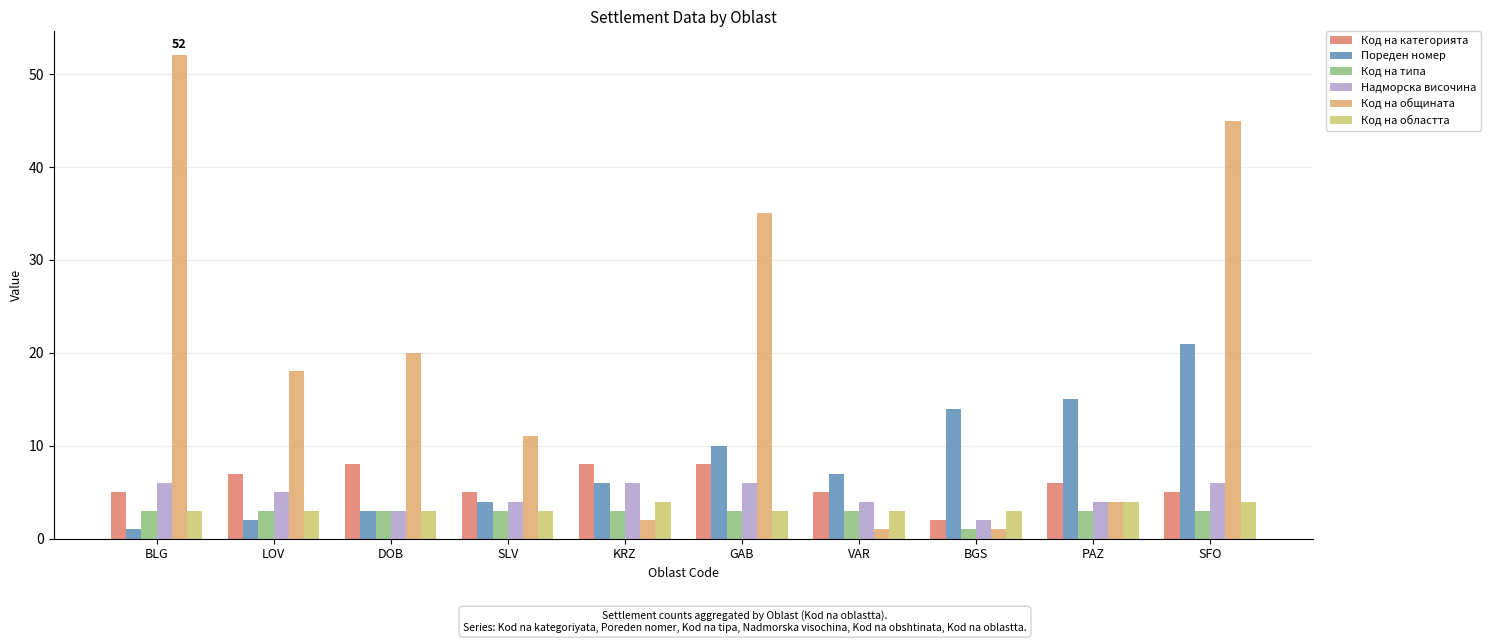

True or false: Код на категорията has a value of 5 at SFO.

True